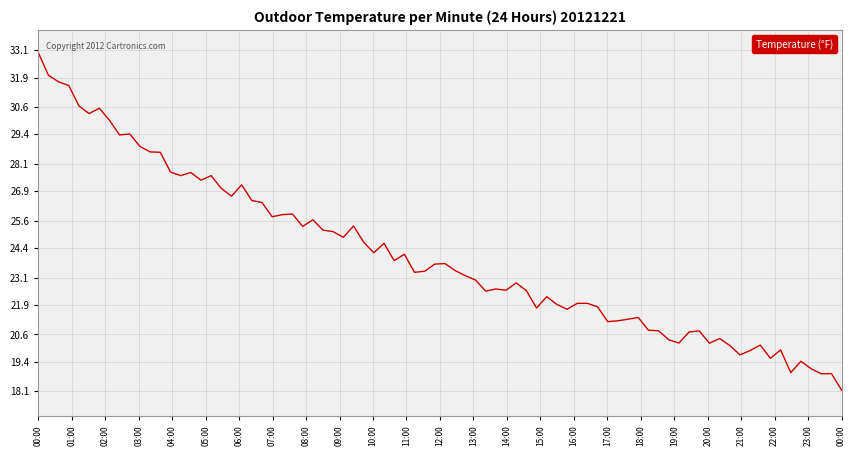

What is the greatest value displayed?

33.0